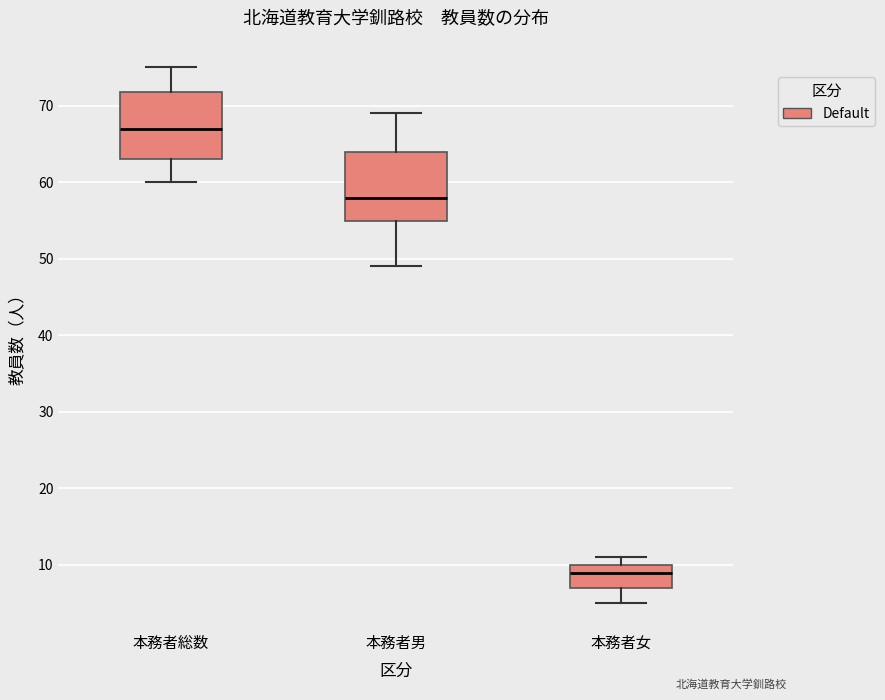

Where is the upper edge of the box for 本務者男 on the y-axis? The values are not printed on the chart, so give them approximately, as read against the axis.

64